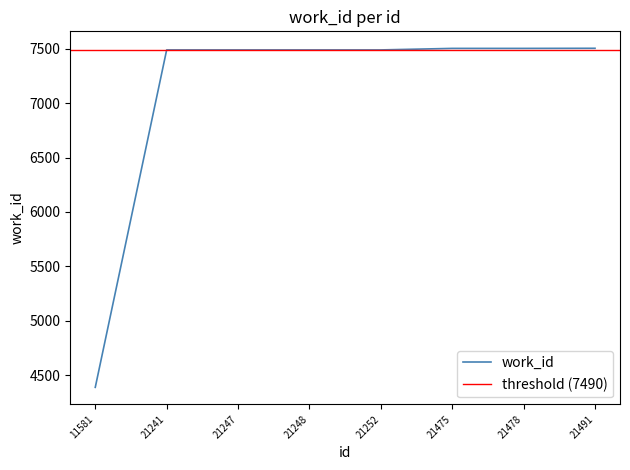

Is it true that the value at 21478 is 7504?

True